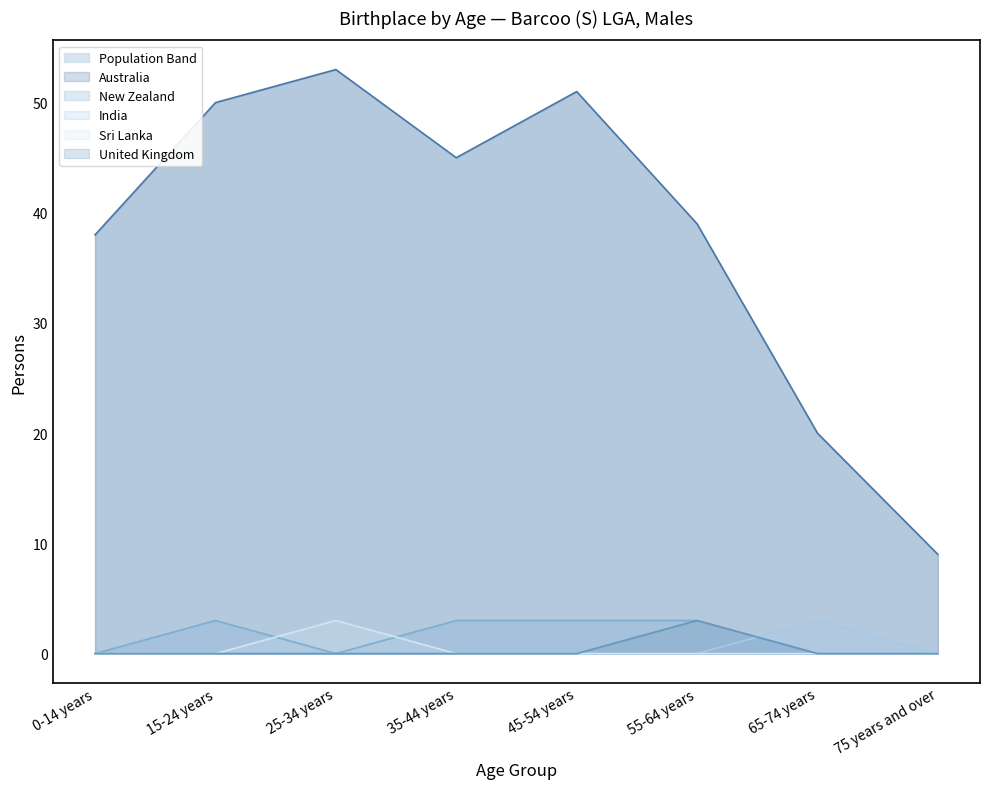

What is the label of the 3rd point from the right?

55-64 years